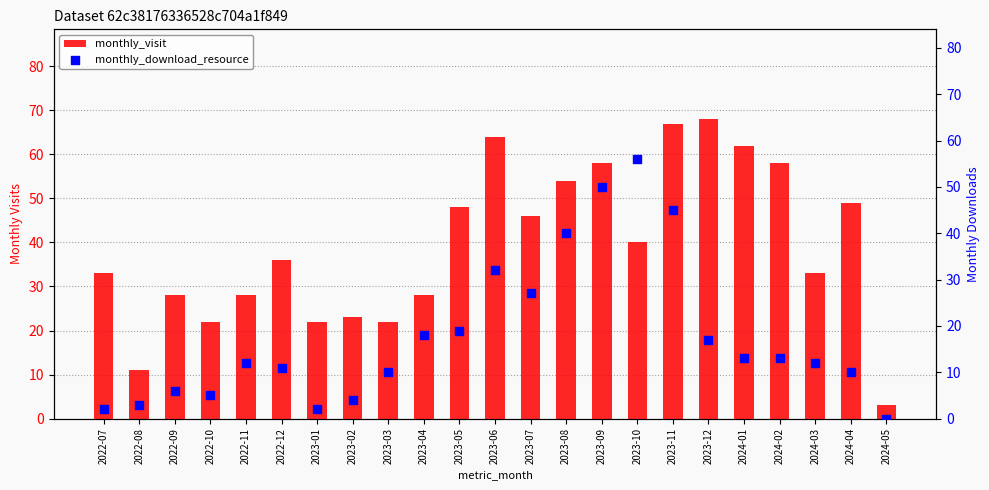

What are all the series names shown in the legend?

monthly_visit, monthly_download_resource